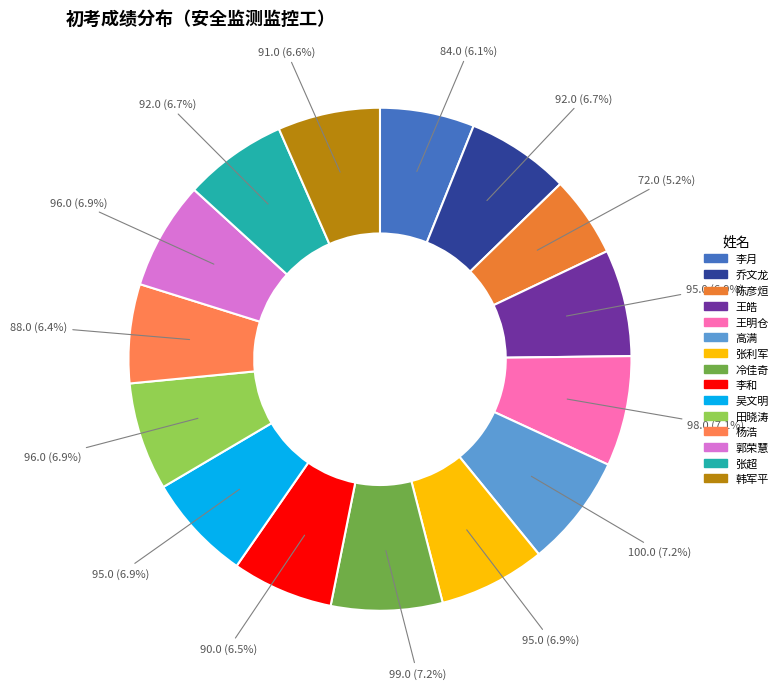

How many segments does this pie chart have?

15